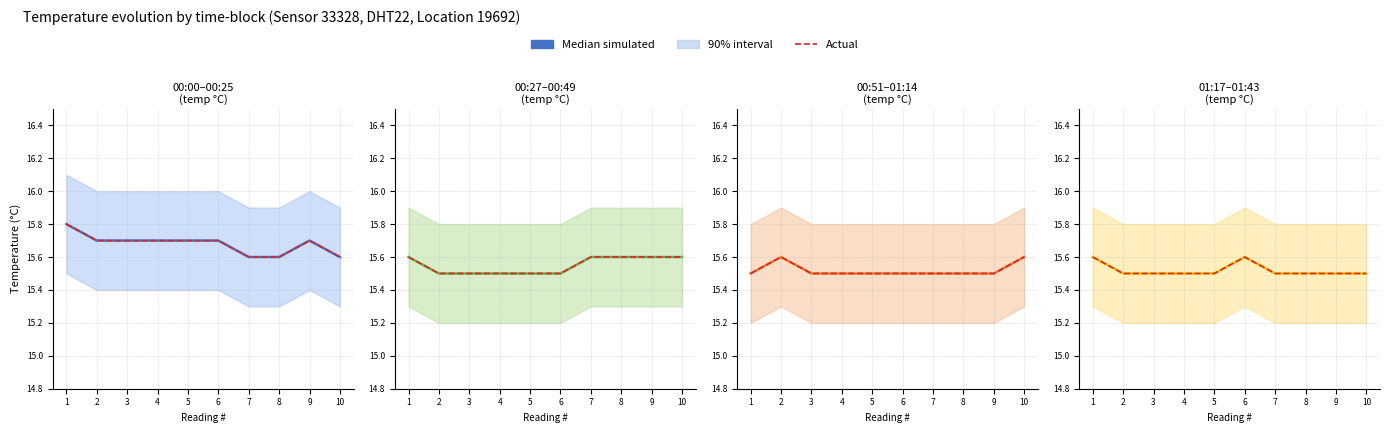

True or false: Actual has more than 2 points higher than both neighbors.

False